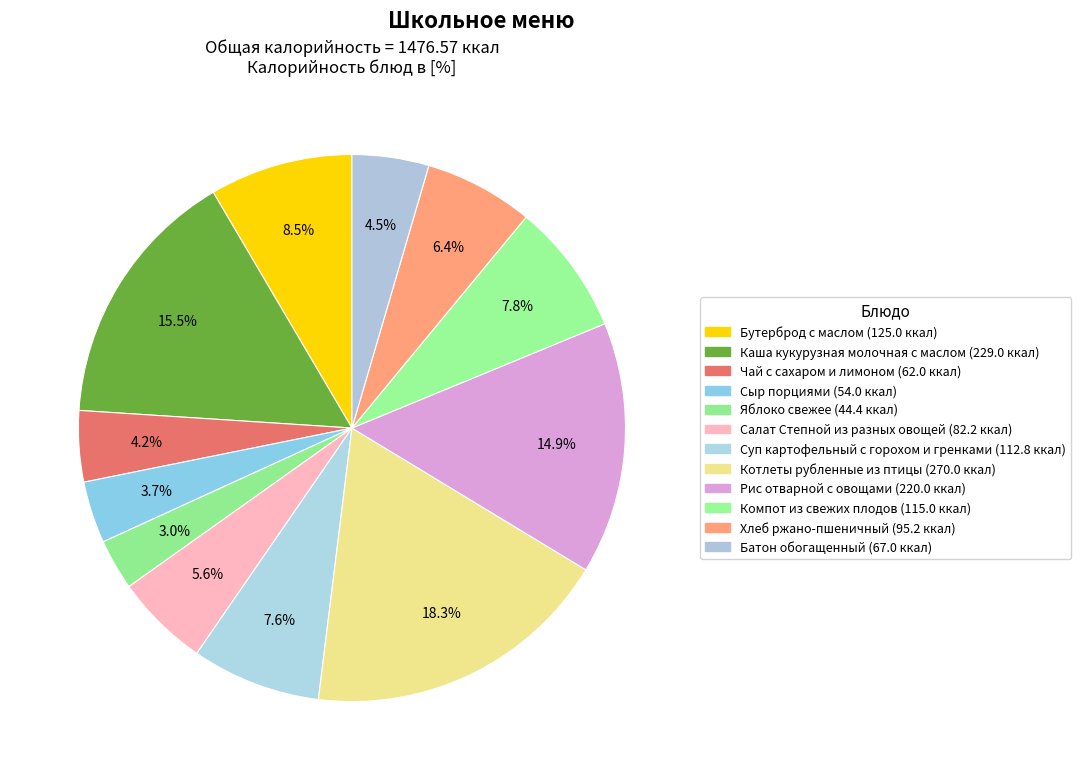

How many segments does this pie chart have?

12